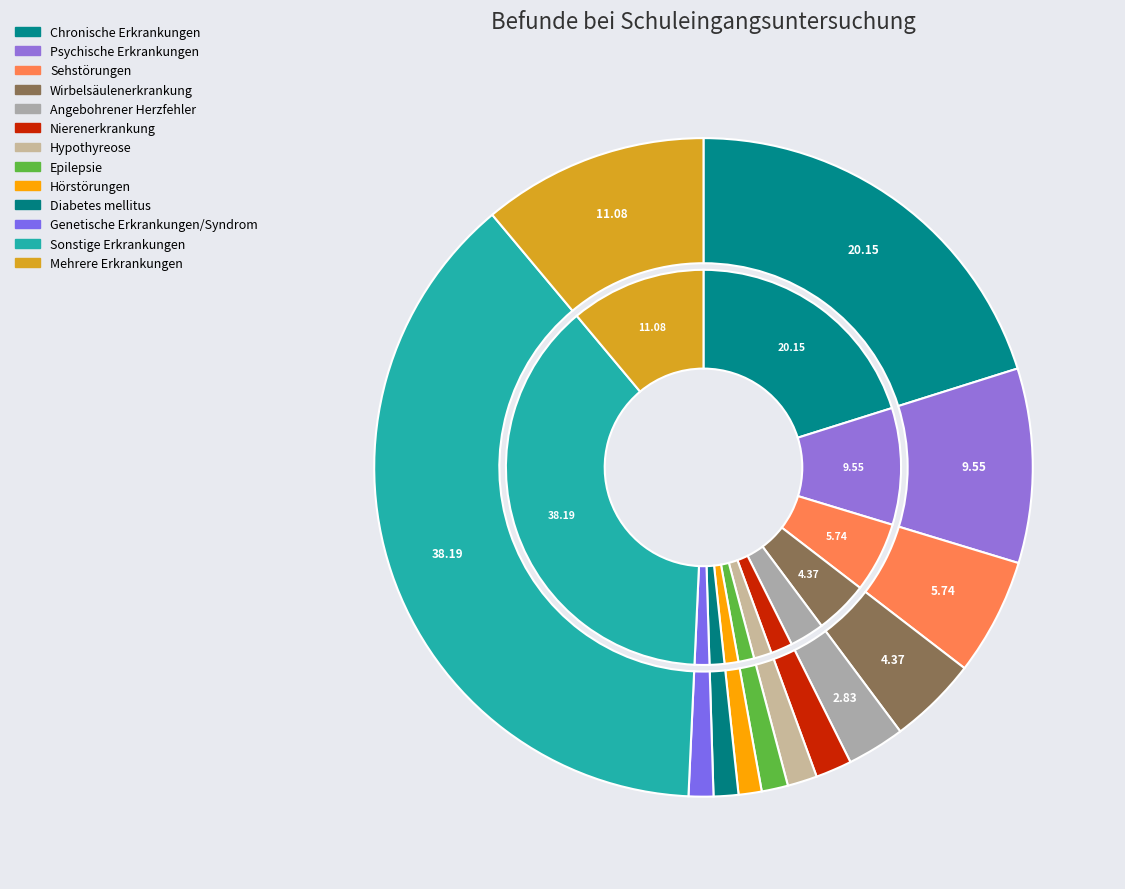

How many slices are in this pie chart?

13